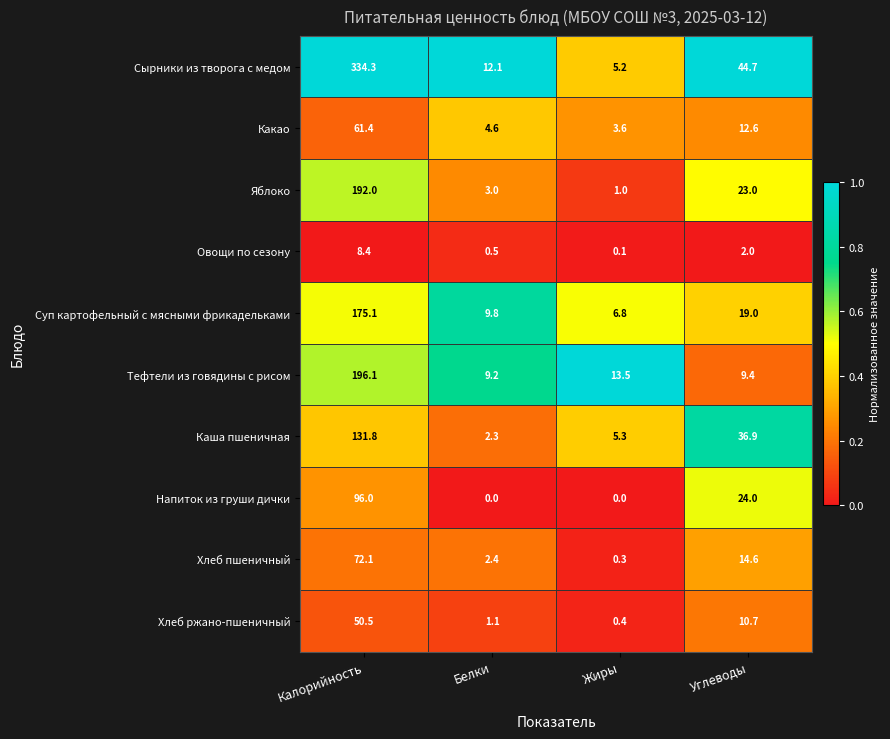

What is the difference between the second highest and minimum values in the Каша пшеничная series?

34.6